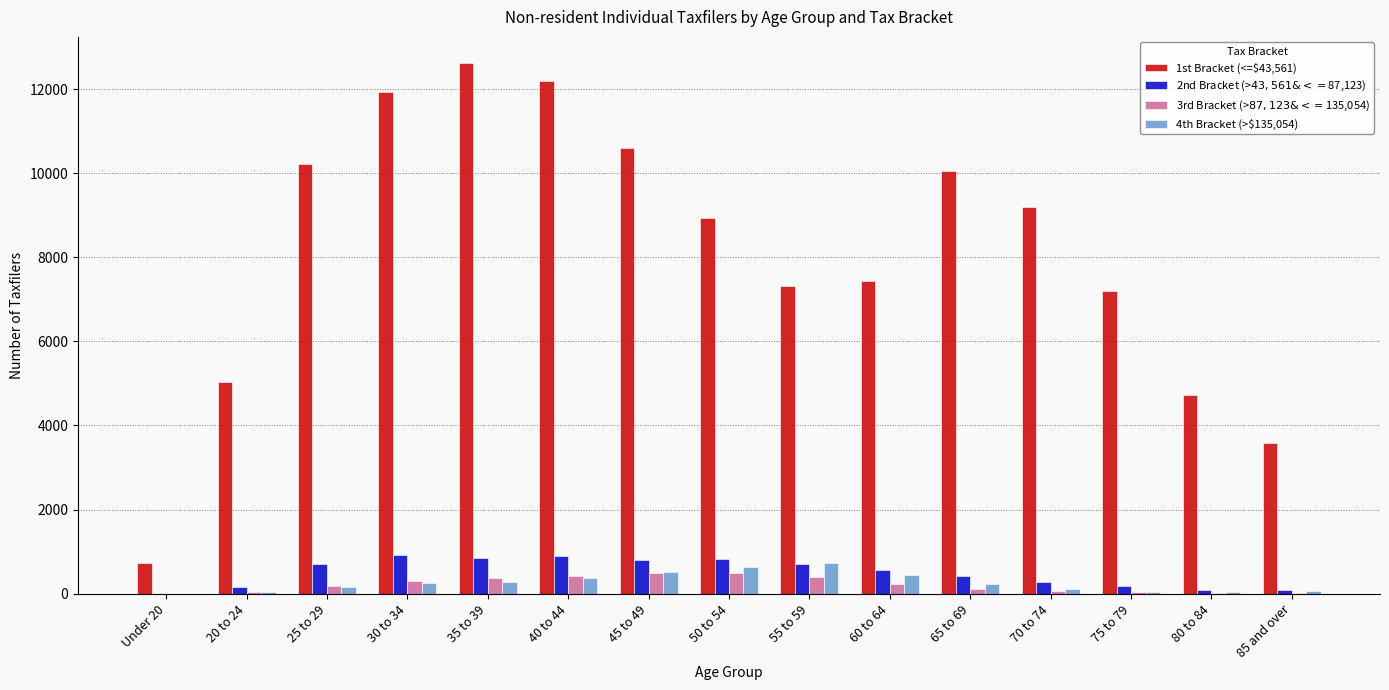

At which label is 1st Bracket (<=$43,561) closest to 6665?

75 to 79